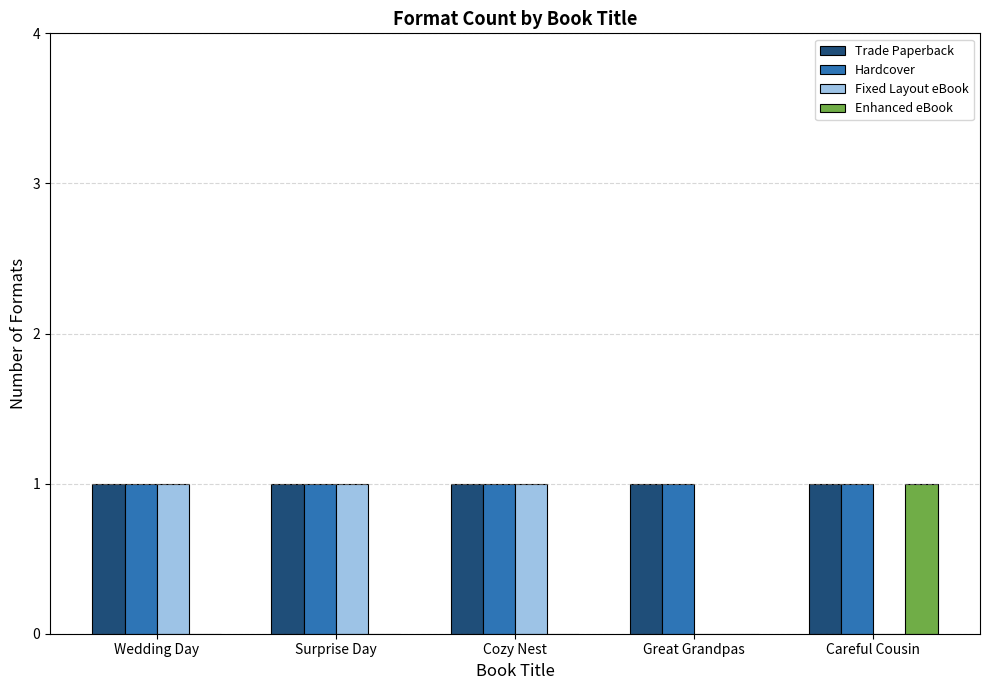

What is the highest value of the Fixed Layout eBook series?

1